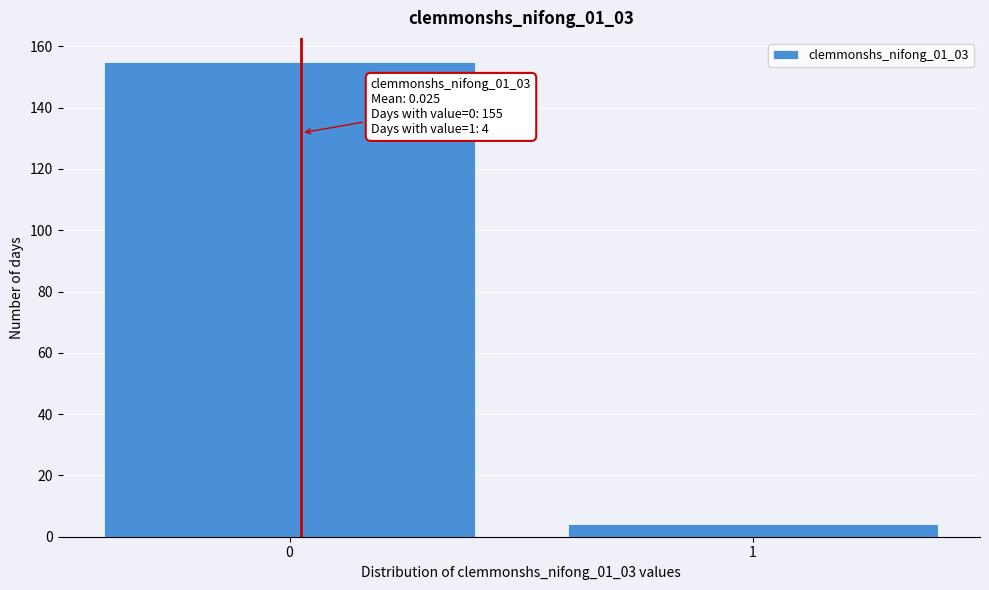

Reading right to left, list all the values displayed in this chart.

4	155